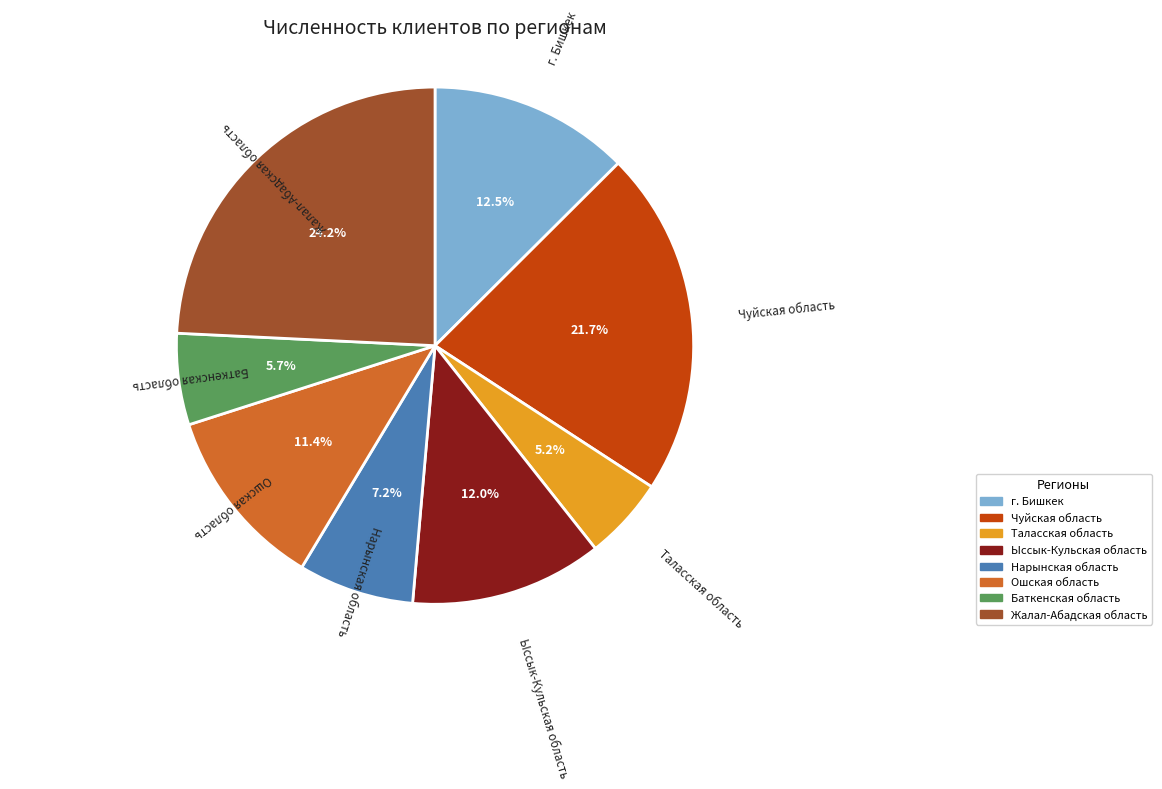

Count the number of slices in the pie.

8